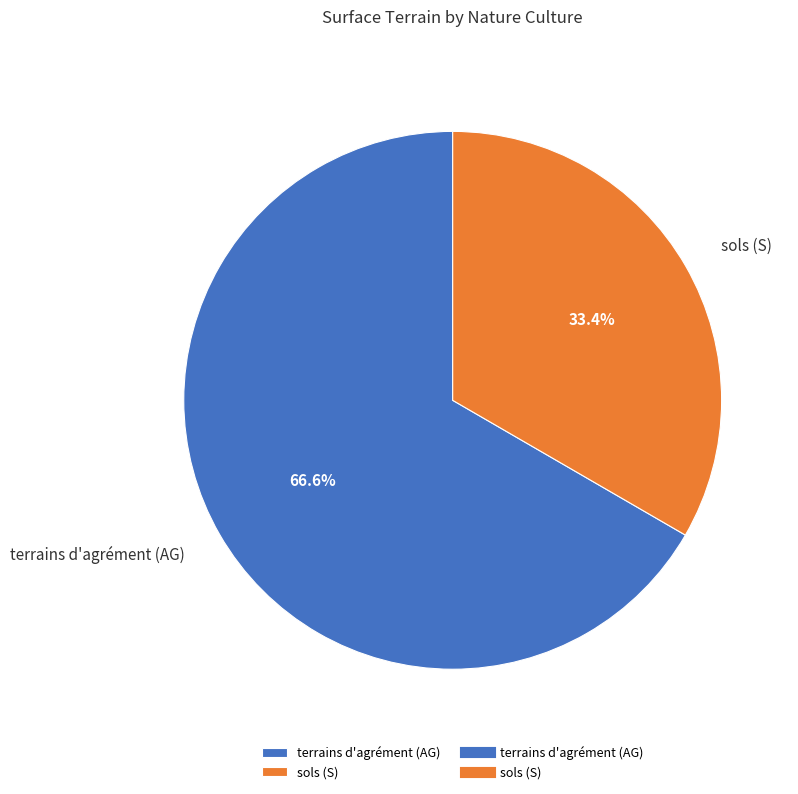

True or false: terrains d'agrément (AG) accounts for 67% of the total.

True